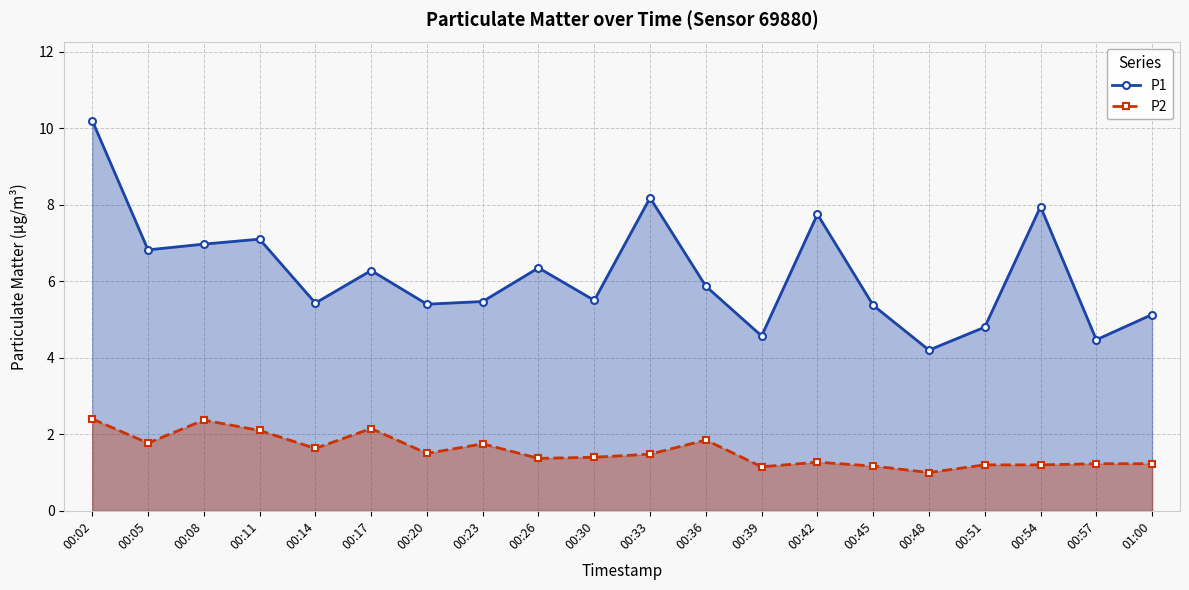

Reading left to right, extract all data points from this chart.

P1: 00:02=10.2	00:05=6.8	00:08=7.0	00:11=7.1	00:14=5.4	00:17=6.3	00:20=5.4	00:23=5.5	00:26=6.3	00:30=5.5	00:33=8.2	00:36=5.9	00:39=4.6	00:42=7.8	00:45=5.4	00:48=4.2	00:51=4.8	00:54=8.0	00:57=4.5	01:00=5.1
P2: 00:02=2.4	00:05=1.8	00:08=2.4	00:11=2.1	00:14=1.6	00:17=2.1	00:20=1.5	00:23=1.8	00:26=1.4	00:30=1.4	00:33=1.5	00:36=1.9	00:39=1.1	00:42=1.3	00:45=1.2	00:48=1.0	00:51=1.2	00:54=1.2	00:57=1.2	01:00=1.2